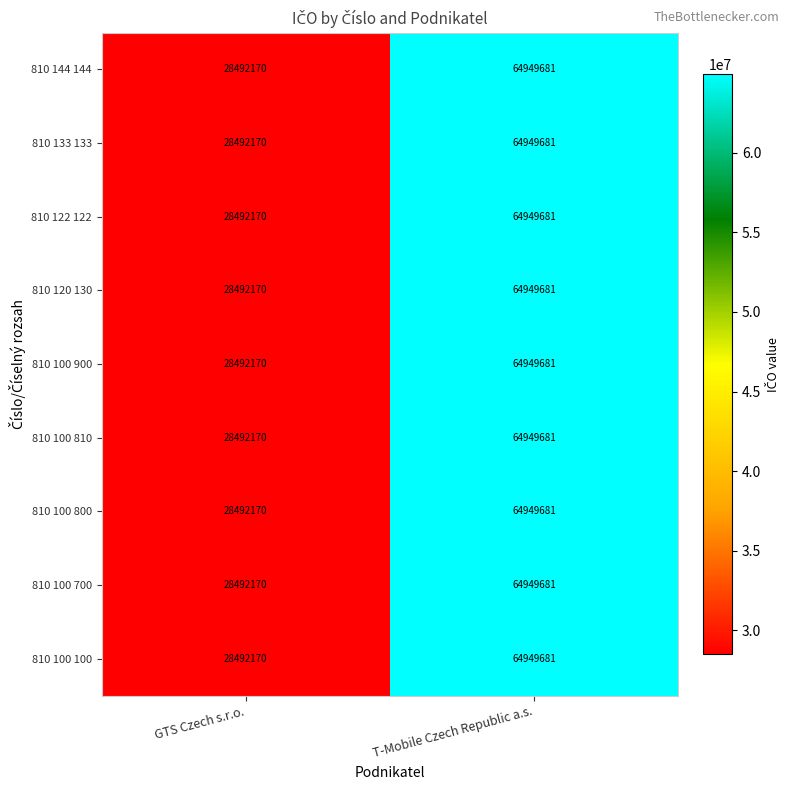

At which category is the sum across all series the highest?

T-Mobile Czech Republic a.s.